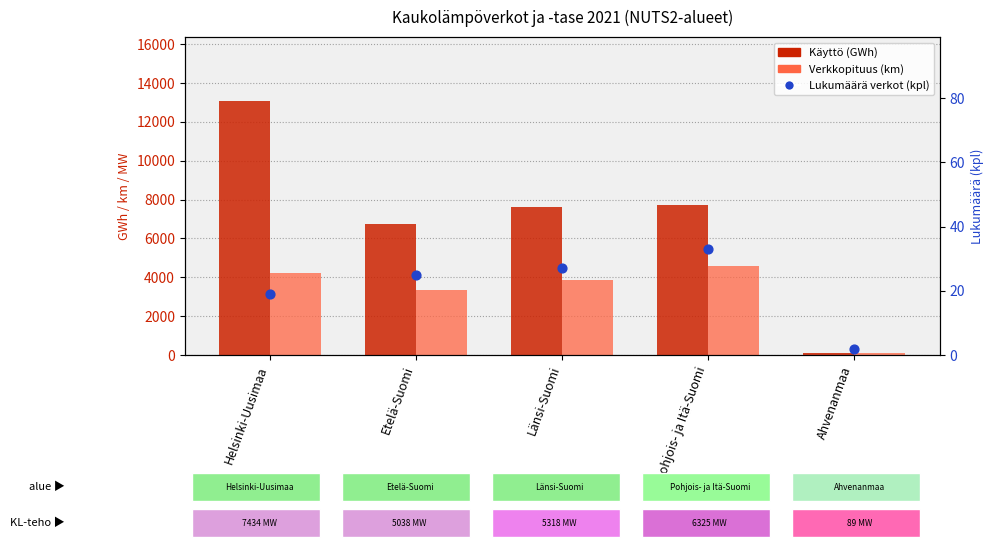

At how many categories does at least one series exceed 7622?

2